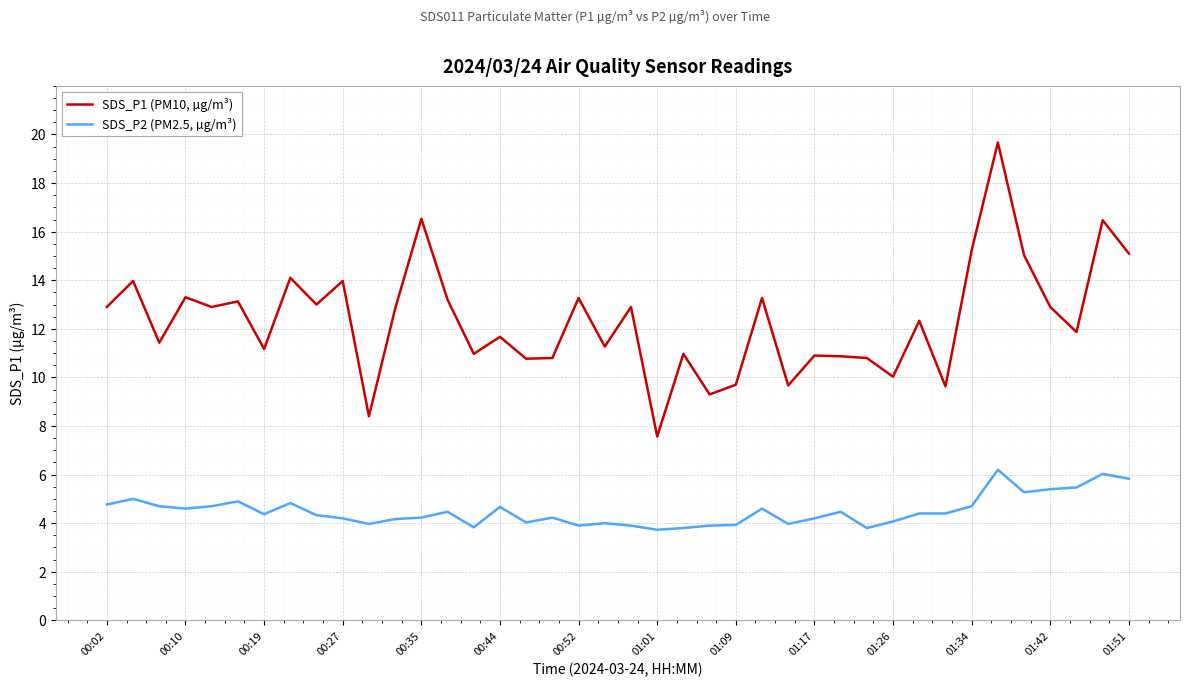

At how many categories does at least one series exceed 4?

40